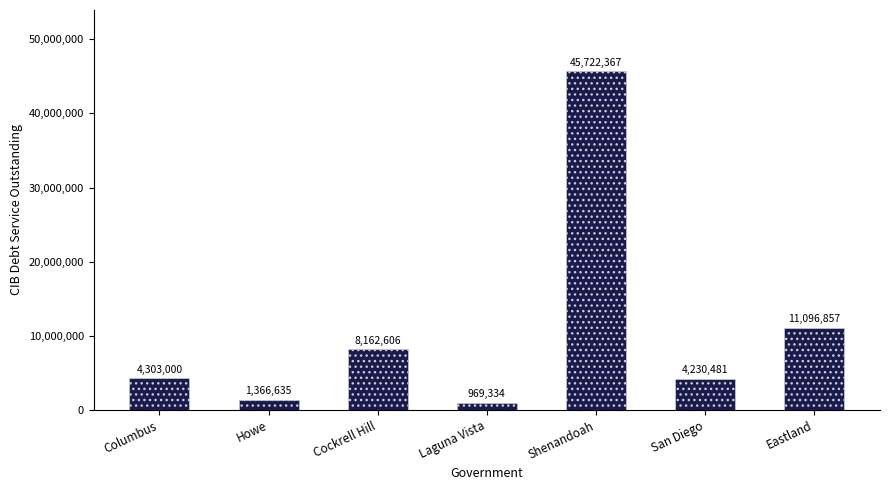

Which has a higher value, San Diego or Shenandoah?

Shenandoah